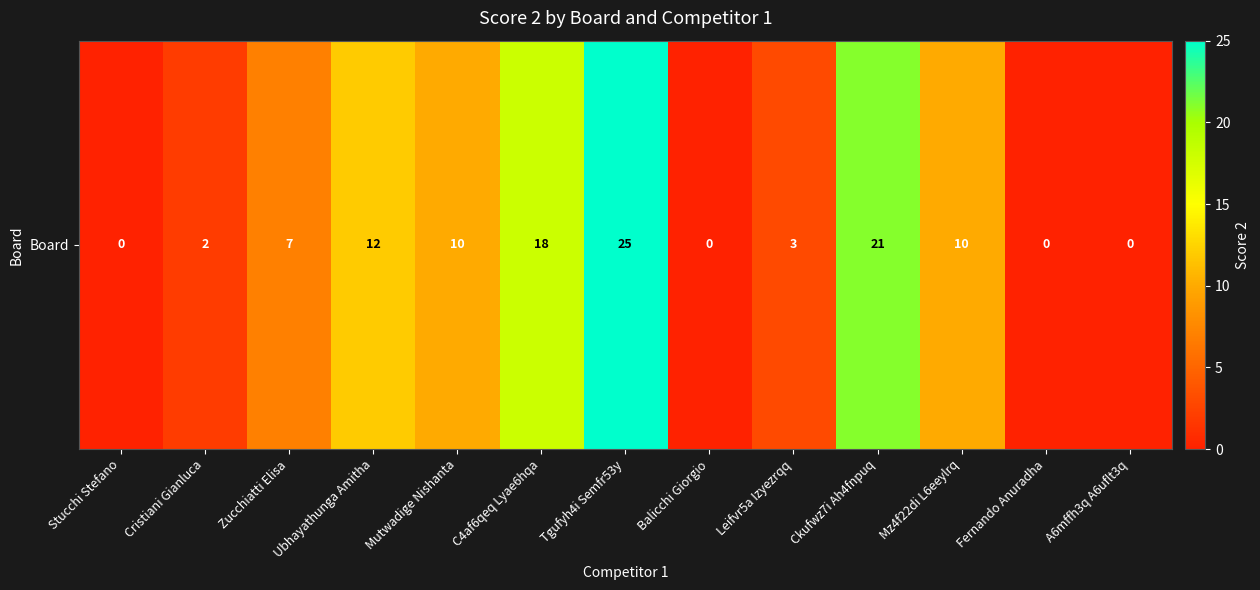

Where is the data nearest to the value 12?

Ubhayathunga Amitha